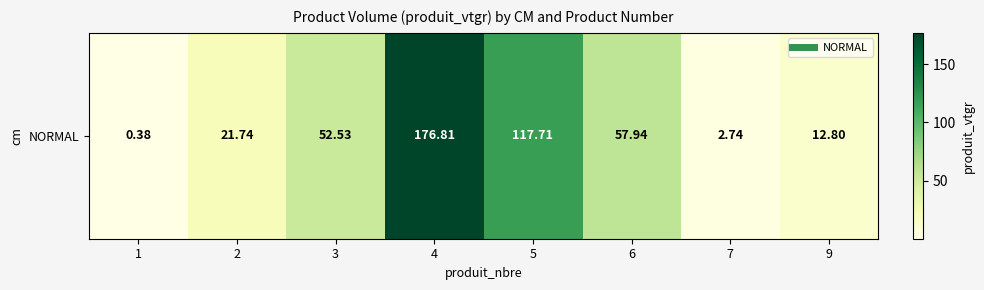

Which category has the highest value across all series?

4